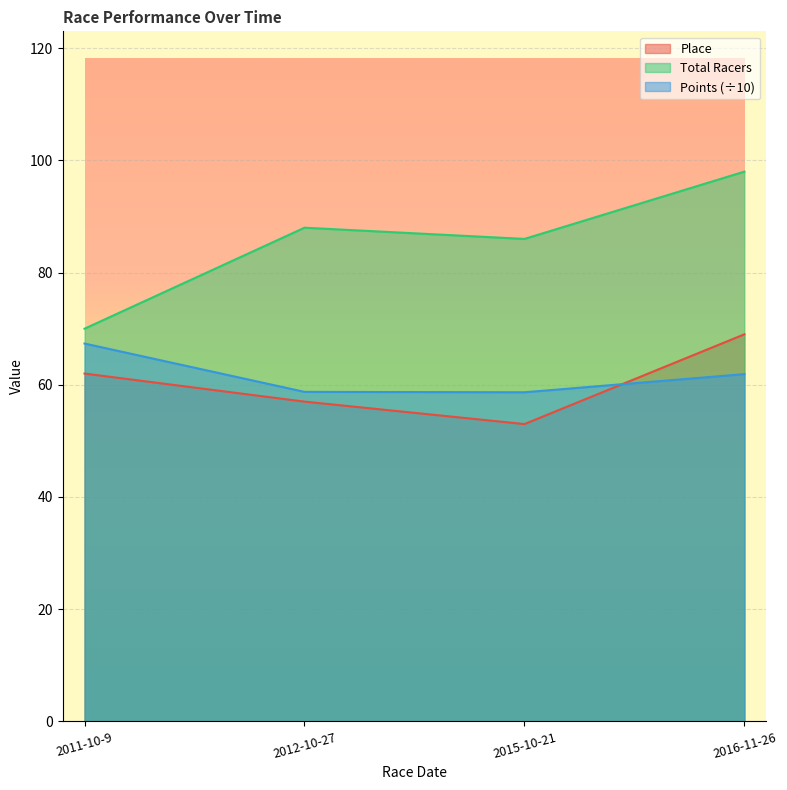

What is the average value of the Place series?

60.2